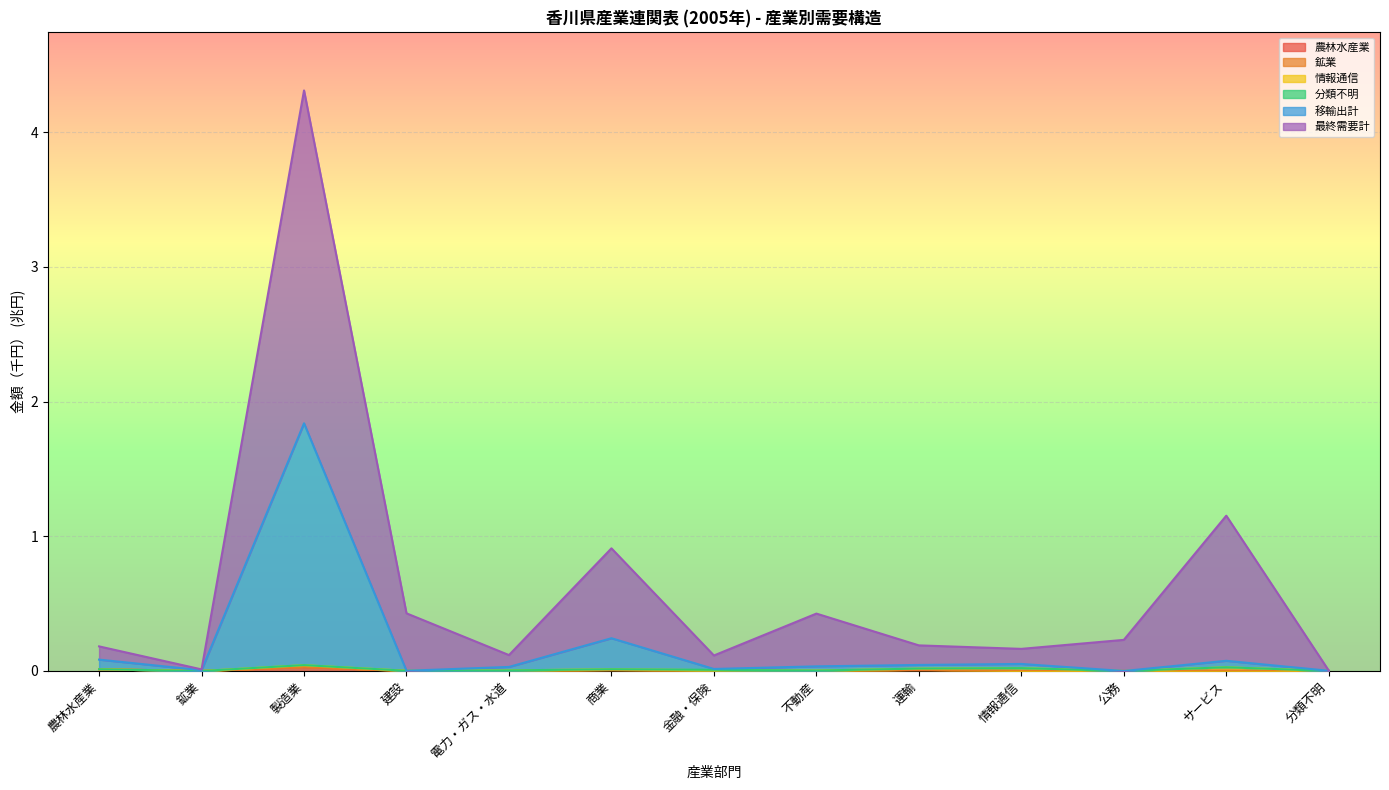

Which has a higher value, 鉱業 or 金融・保険?

金融・保険